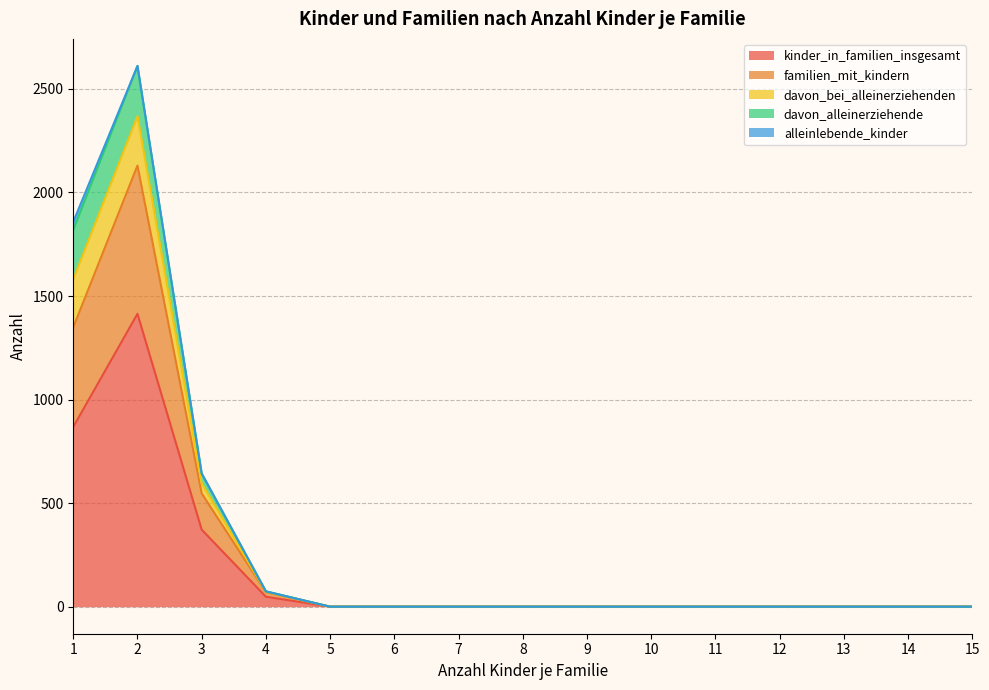

What is the maximum value for kinder_in_familien_insgesamt?

1414